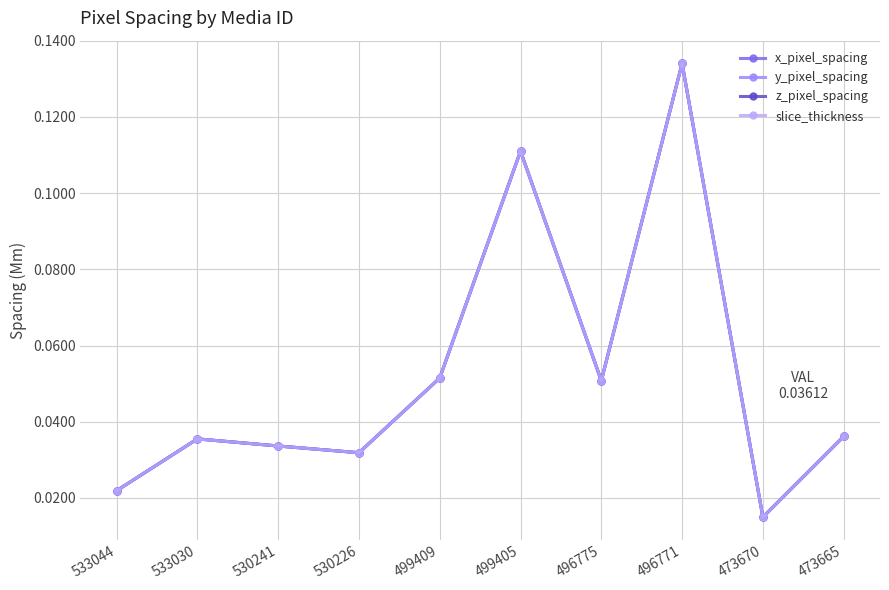

Which category has the lowest value in the z_pixel_spacing series?

473670